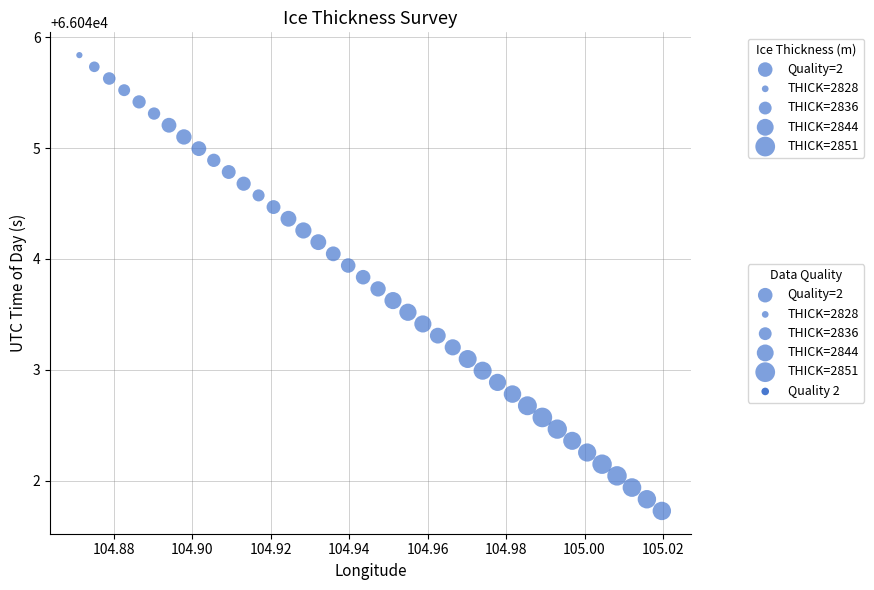

What is the range of Y values (max minus min)?

4.1